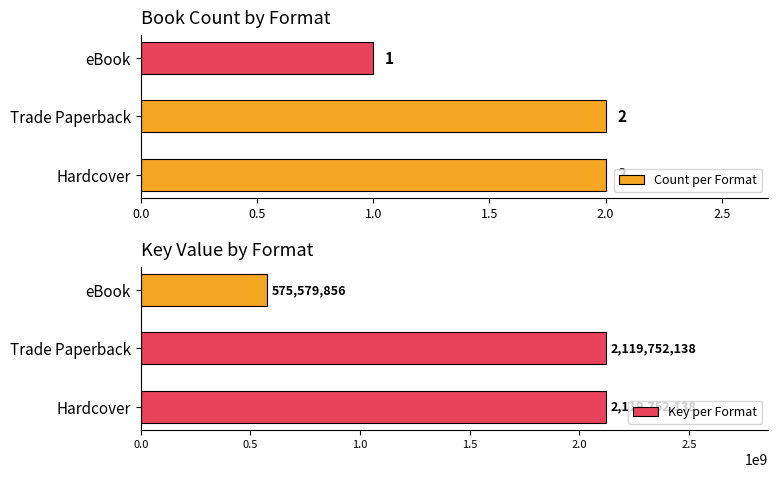

The Count per Format series shows 1 at Hardcover. True or false?

False